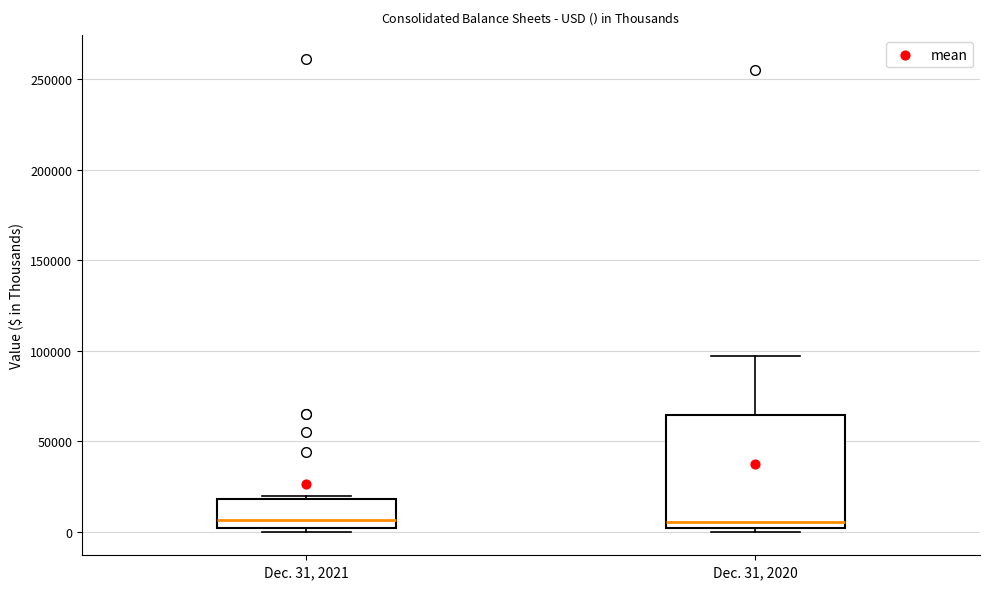

Reading left to right, transcribe this box plot: for each box, give where its median line is, the range the box spans, and where its two whiskers end, as read against the y-axis. The values are not printed on the chart, so give them approximately, as read against the axis.

Dec. 31, 2021: median 5000, box 0 to 20000, whiskers 0 (just below the box's lower edge) to 20000
Dec. 31, 2020: median 5000, box 0 to 65000, whiskers 0 (just below the box's lower edge) to 95000